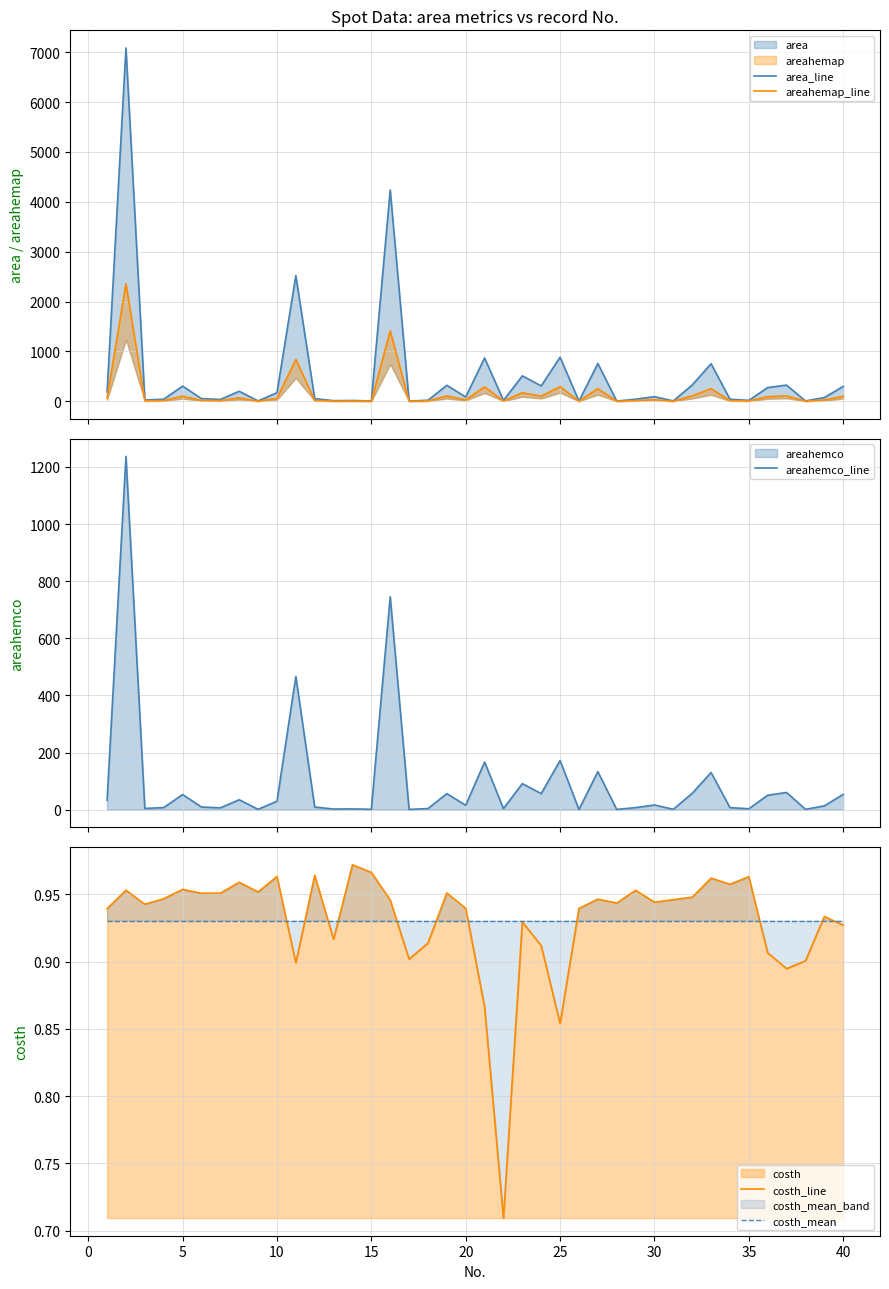

What is the average value of the area_line series?

524.5